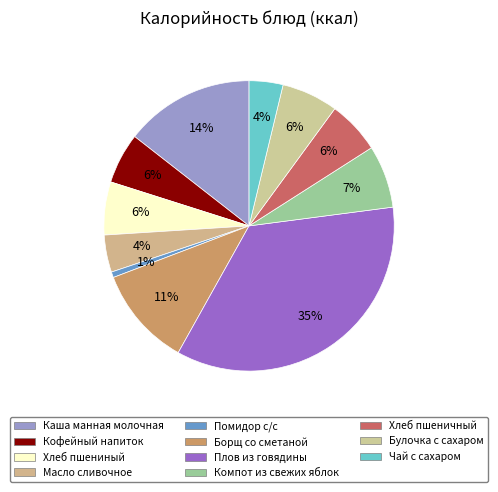

Is there a majority slice in this chart?

No